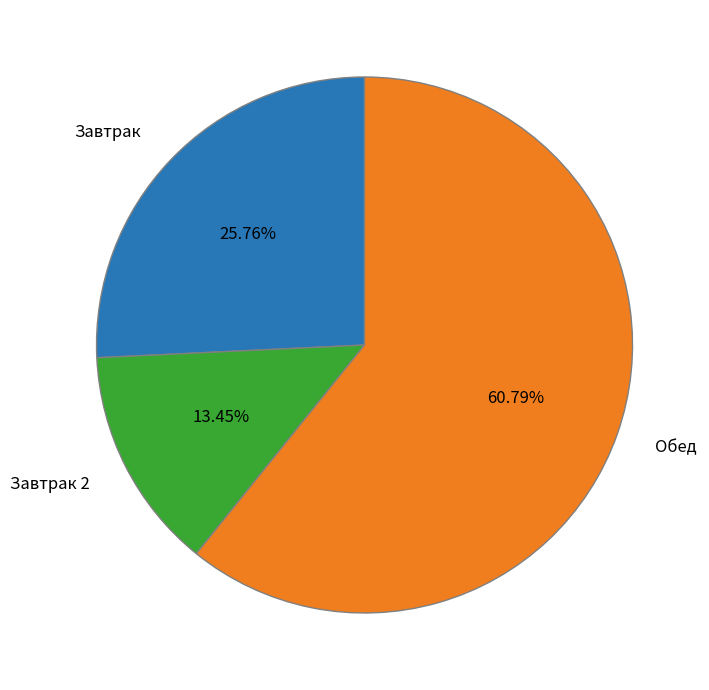

Does any single category account for the majority?

Yes